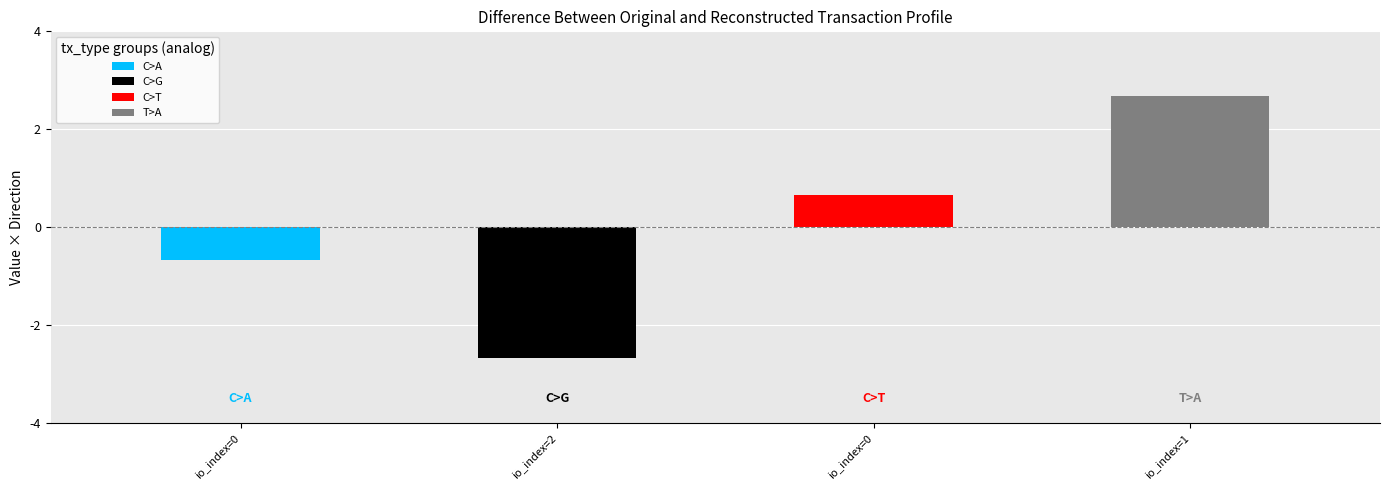

What is the label of the 1st bar from the right?

1